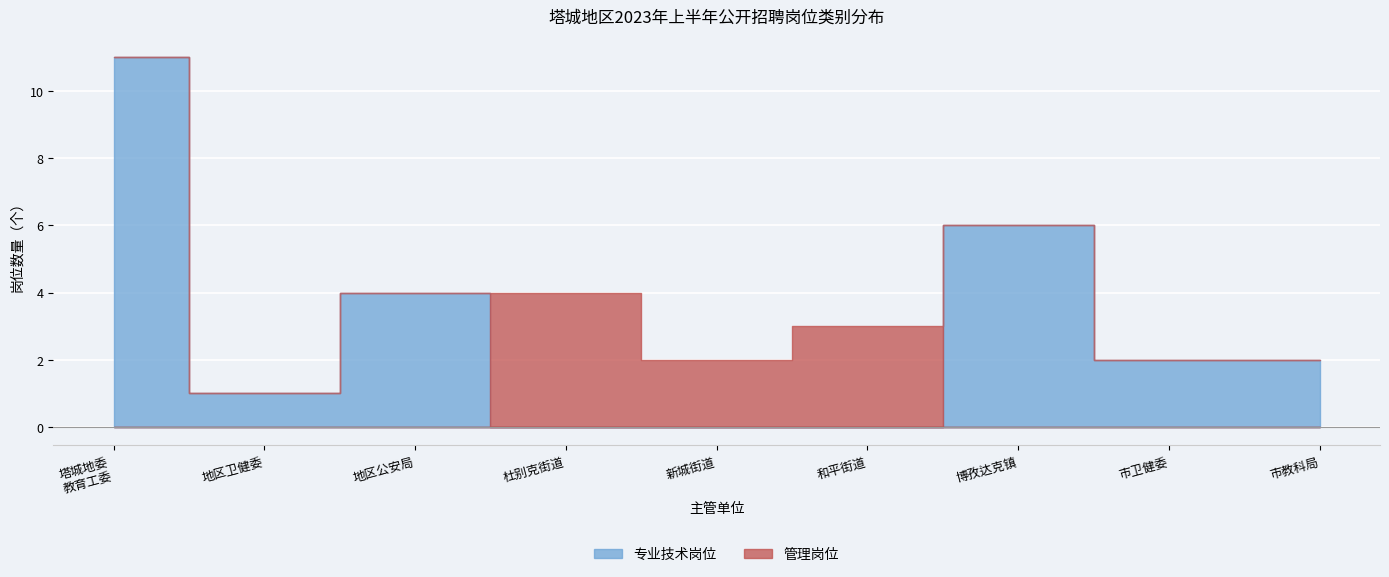

Reading left to right, what are all the values shown in this chart?

专业技术岗位: 11	1	4	0	0	0	6	2	2
管理岗位: 0	0	0	4	2	3	0	0	0